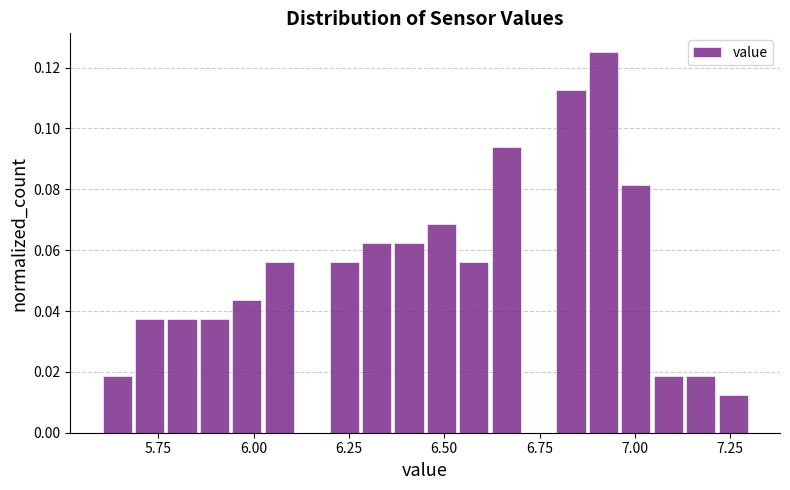

Read against the x-axis, roughly where is the centre of the tallest bar?

6.90